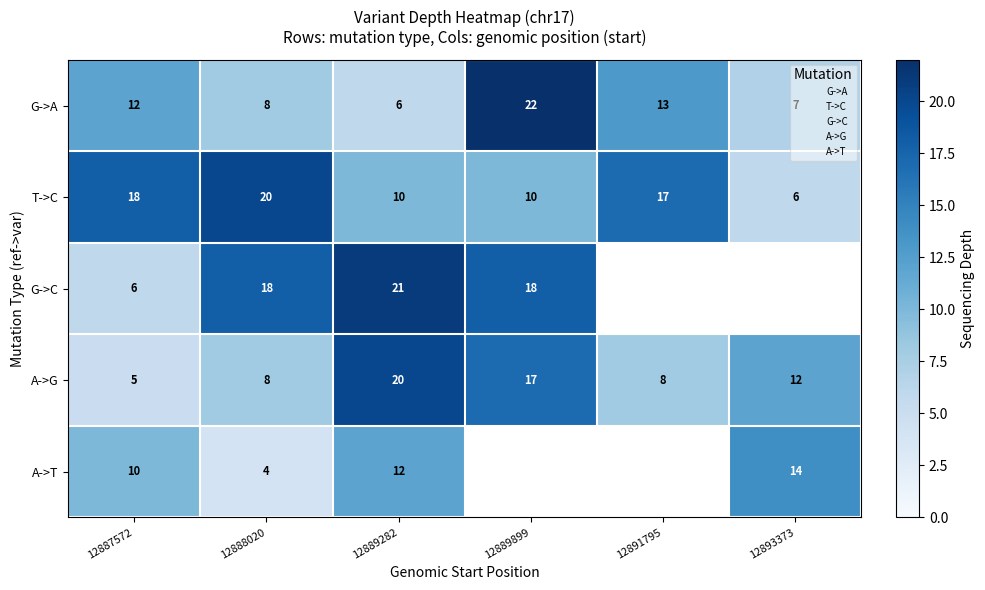

How many distinct data groups are displayed?

5